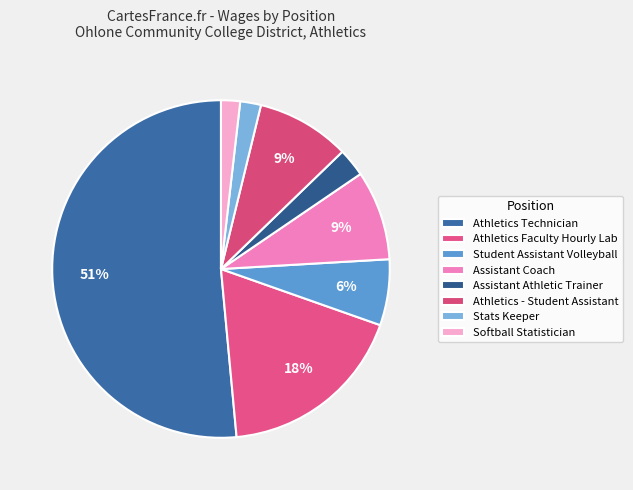

What percentage is the Stats Keeper slice, to the nearest percent?

2%